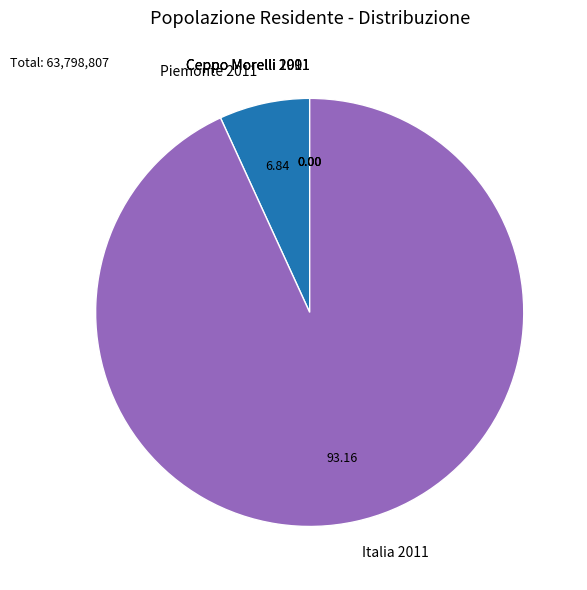

Is there any slice that represents more than half of the pie?

Yes